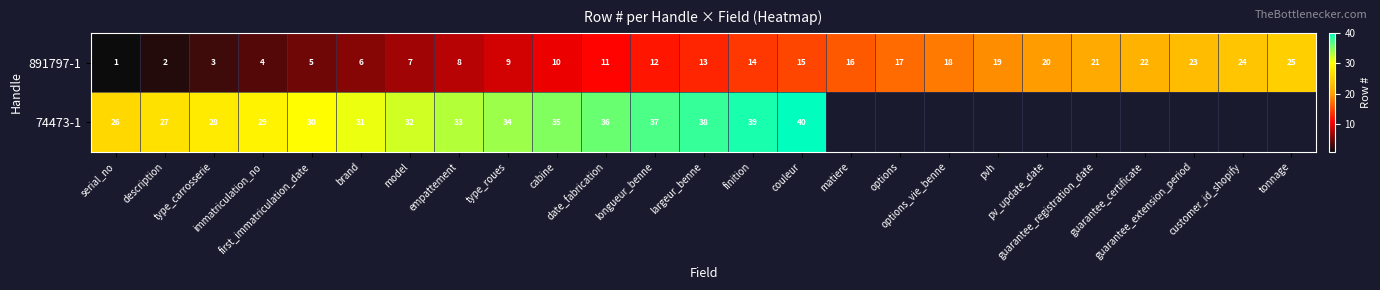

What is the difference between the second highest and minimum values in the 891797-1 series?

23